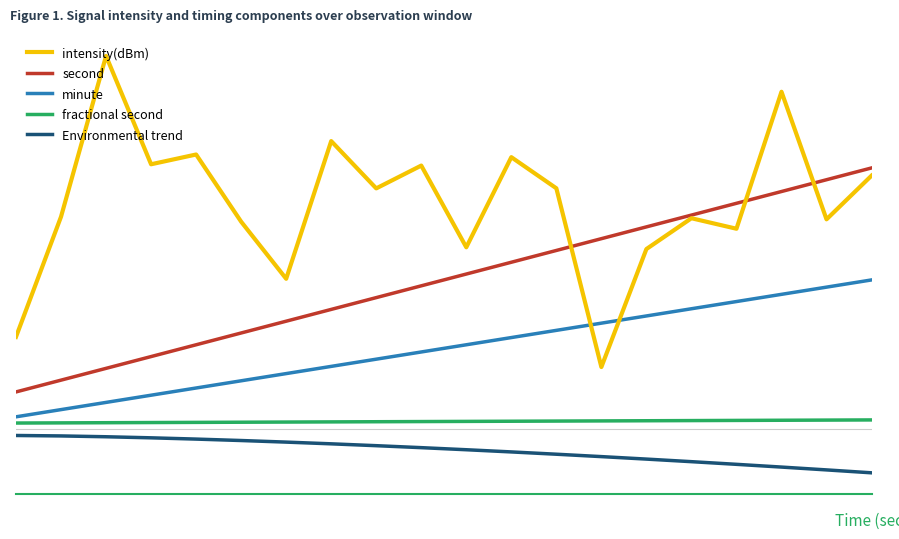

What is the sum of all minute values?

13.0